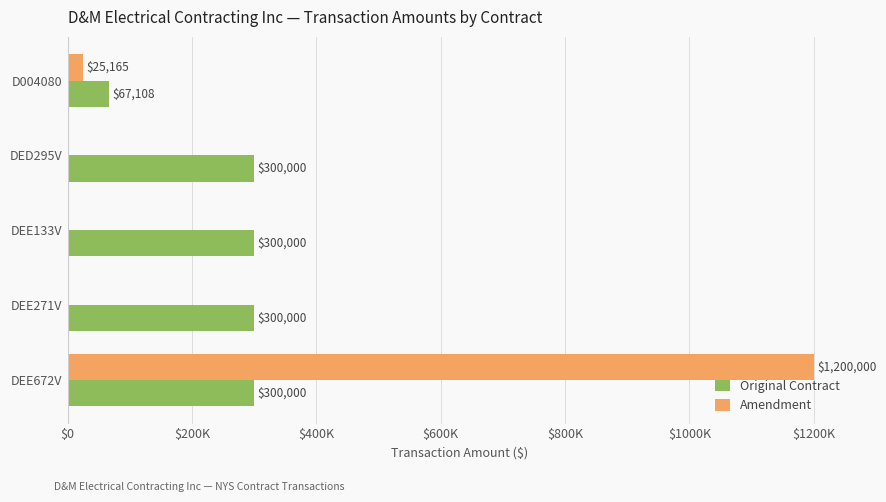

What are all the series names shown in the legend?

Original Contract, Amendment